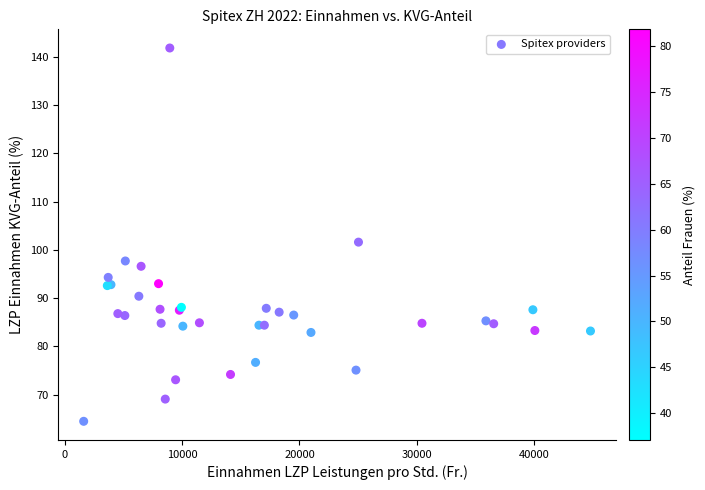

What Y value in the scatter plot is closest to 103?

101.6